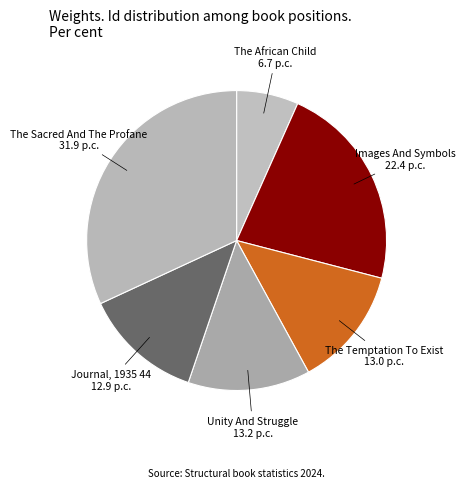

Is The African Child 6.7 p.c. the majority of the pie?

No